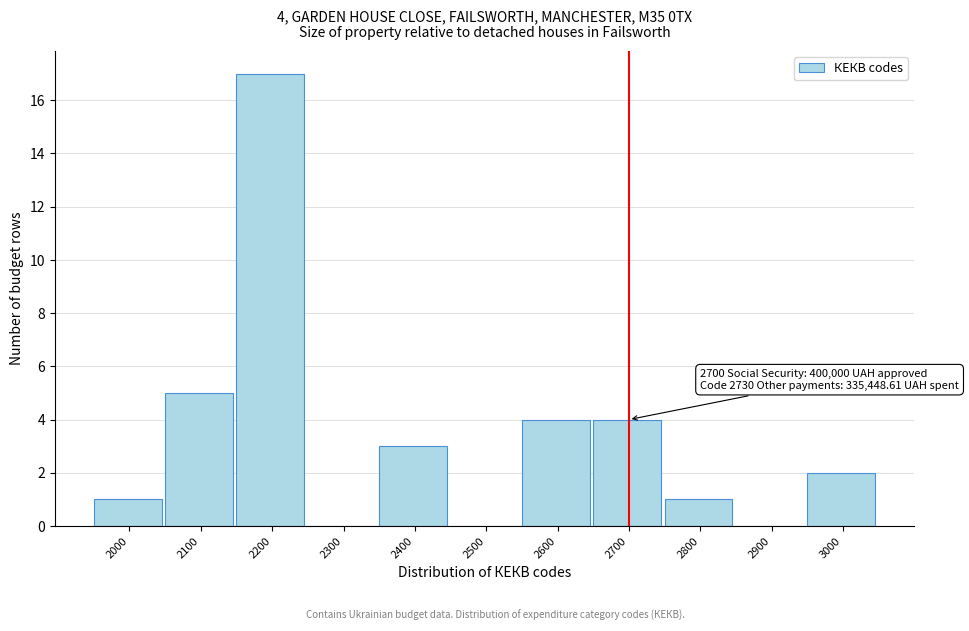

Reading left to right, what are all the values shown in this chart?

2000=1	2100=5	2200=17	2300=0	2400=3	2500=0	2600=4	2700=4	2800=1	2900=0	3000=2